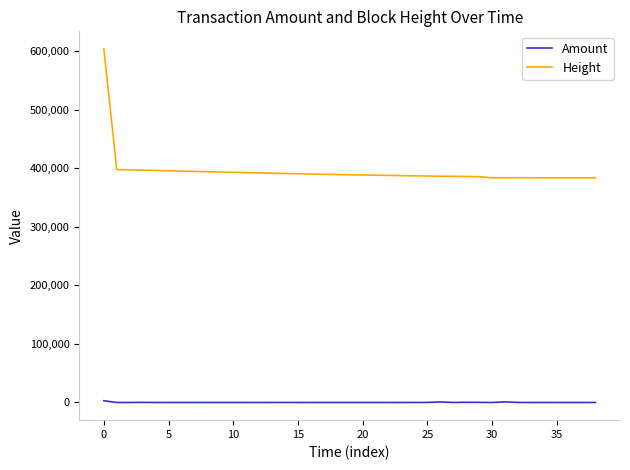

What is the difference between the maximum and minimum values in the Height series?

219997.0